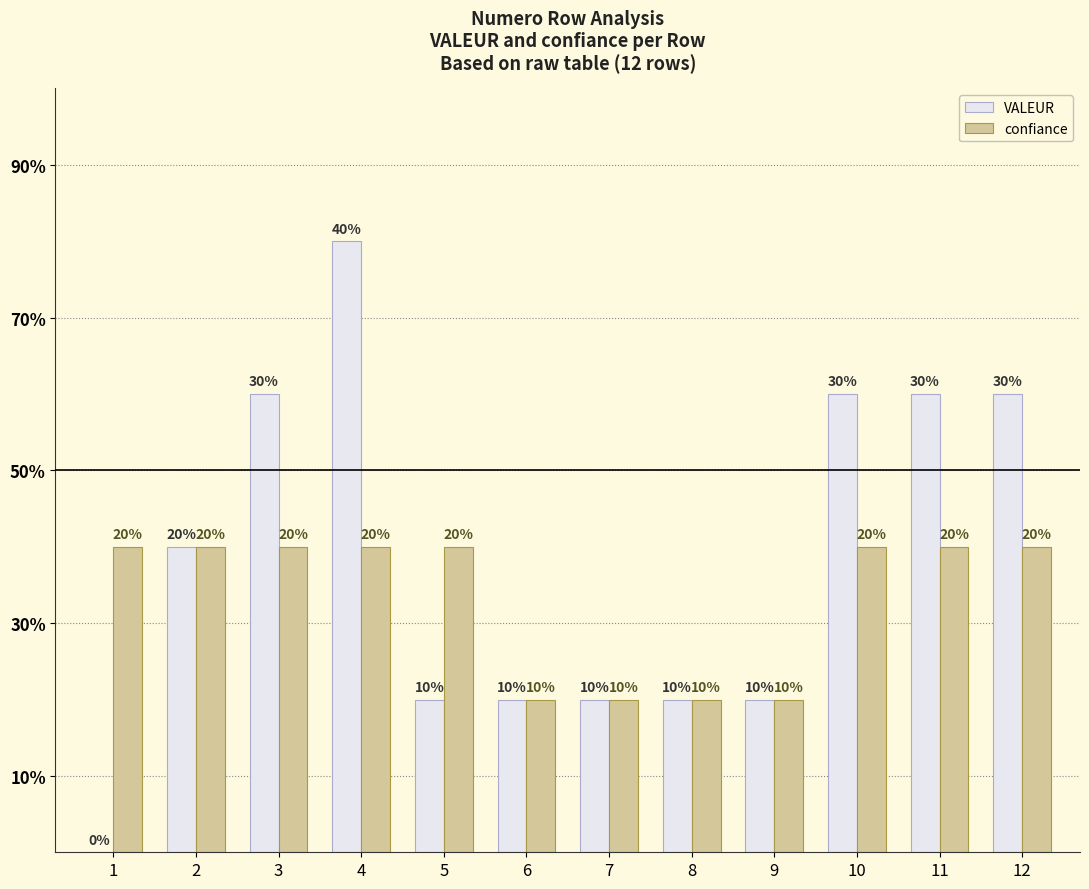

What are all the series names shown in the legend?

VALEUR, confiance